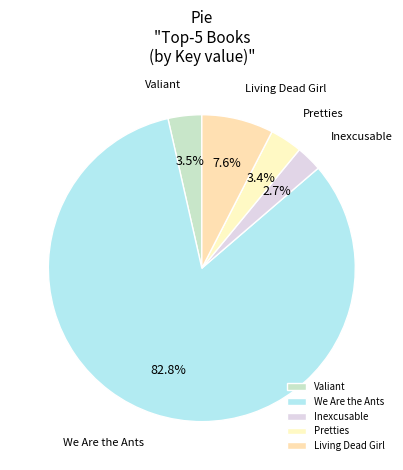

Is it true that Pretties is 3% of the pie?

True